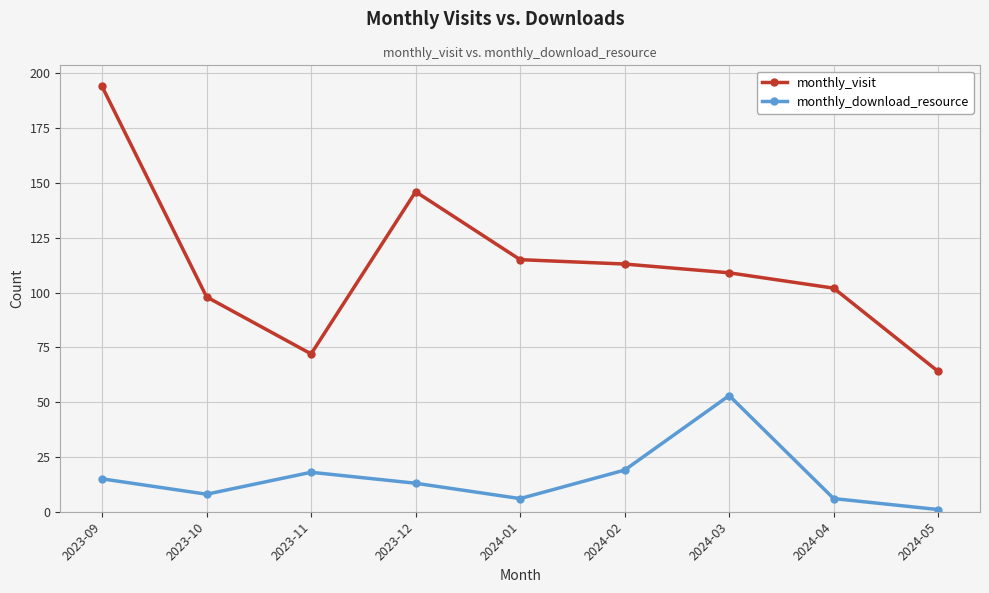

What are all the series names shown in the legend?

monthly_visit, monthly_download_resource